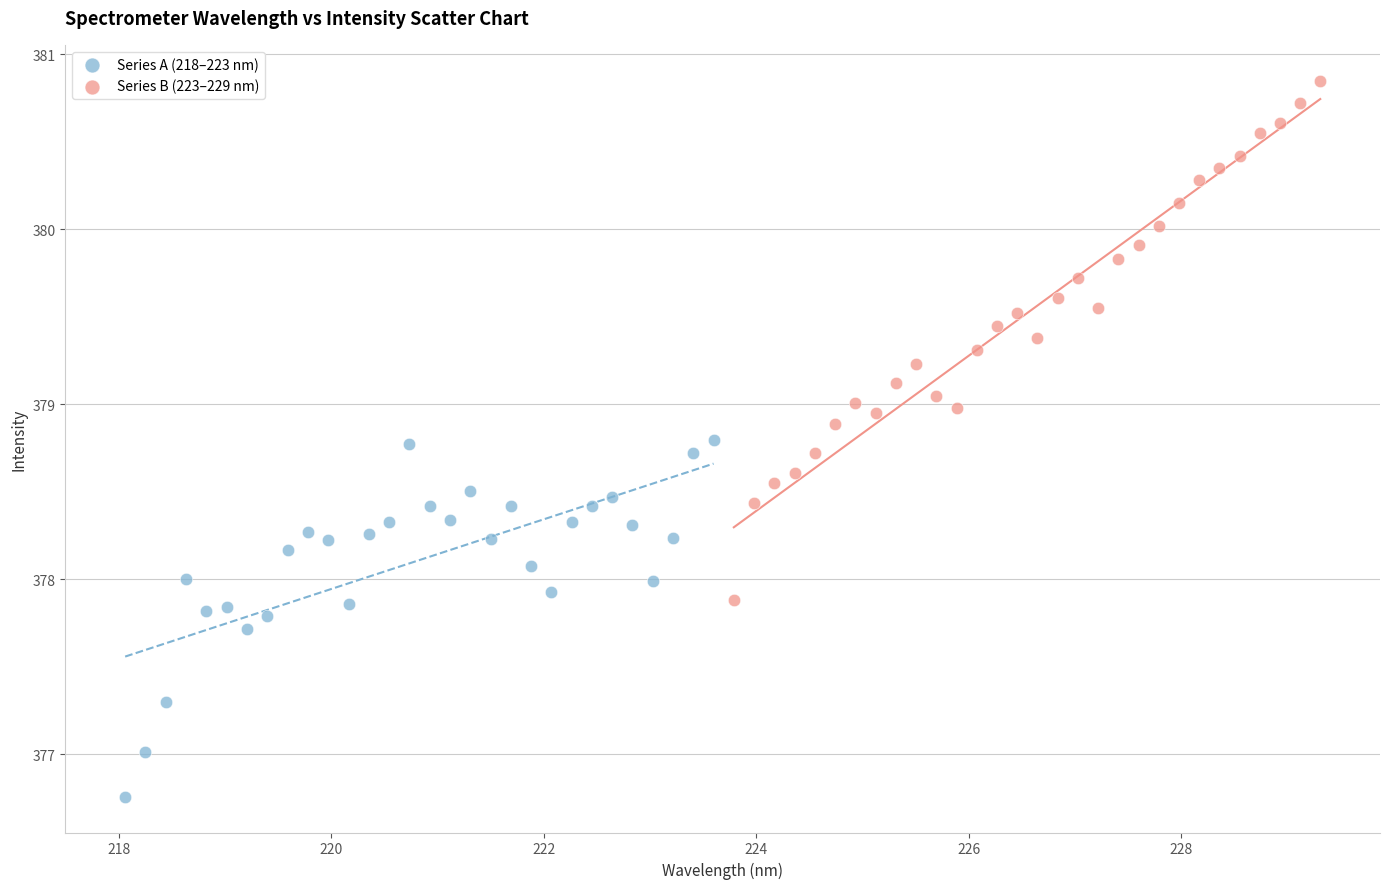

Which series has the widest spread of Y values?

Series B (223–229 nm)